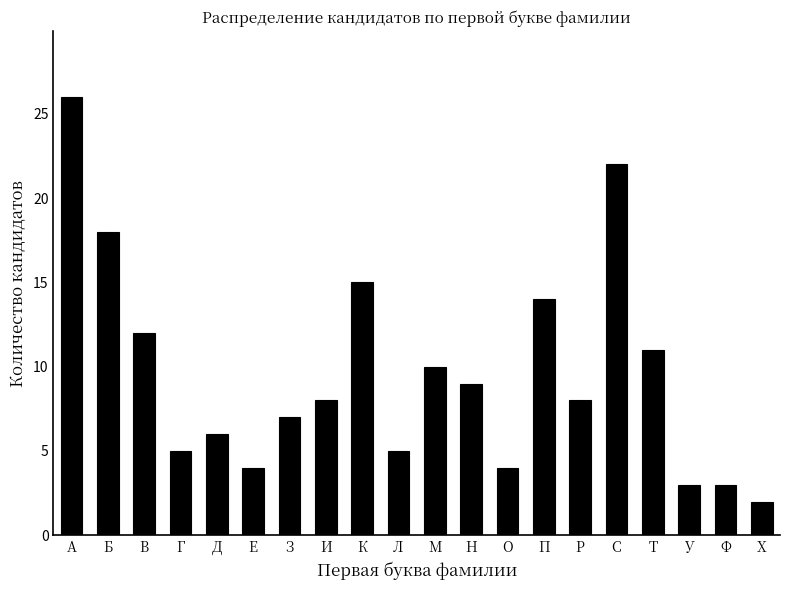

Reading right to left, transcribe all the data shown in this chart.

Х=2	Ф=3	У=3	Т=11	С=22	Р=8	П=14	О=4	Н=9	М=10	Л=5	К=15	И=8	З=7	Е=4	Д=6	Г=5	В=12	Б=18	А=26